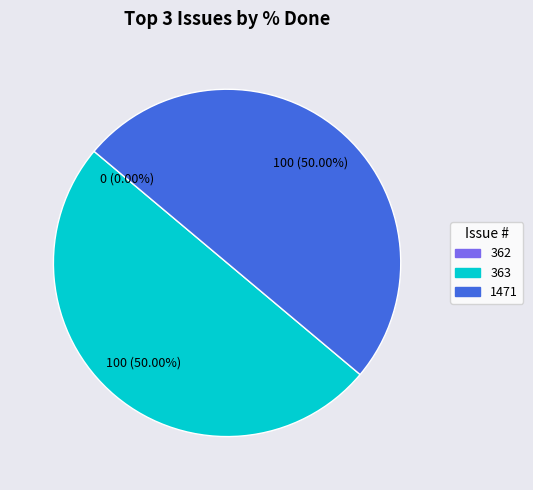

Is there a majority slice in this chart?

No